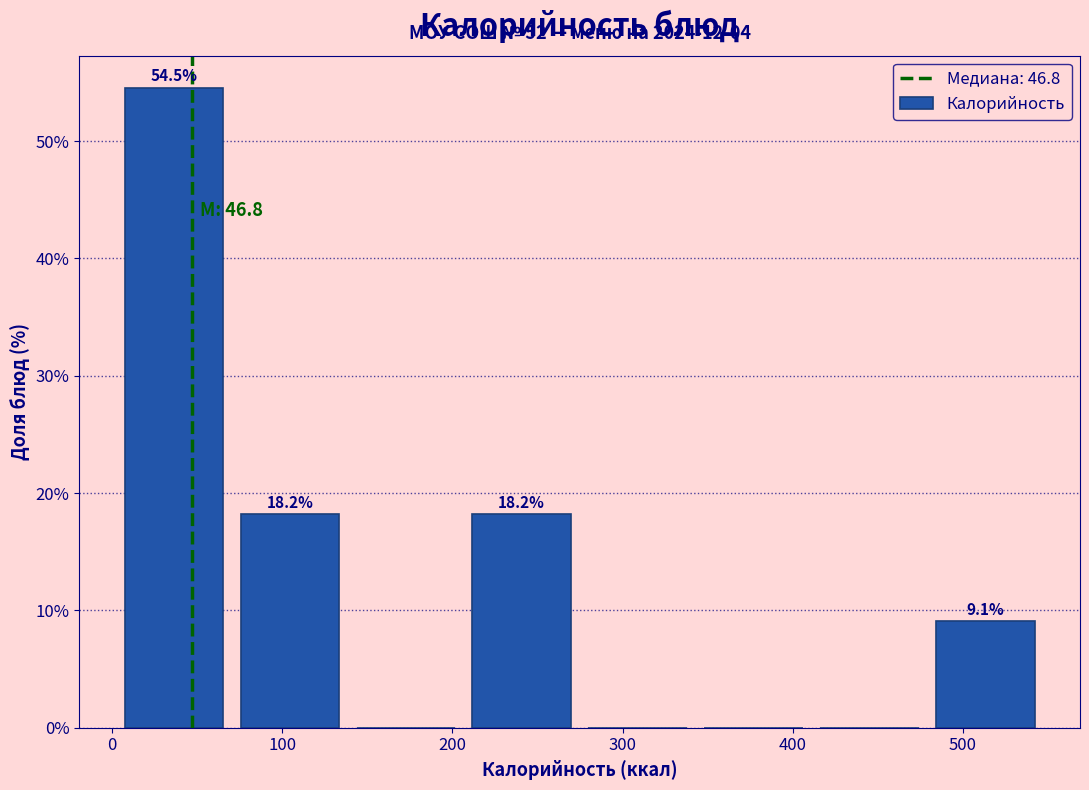

Which range on the x-axis has the tallest bar?

0 to 70